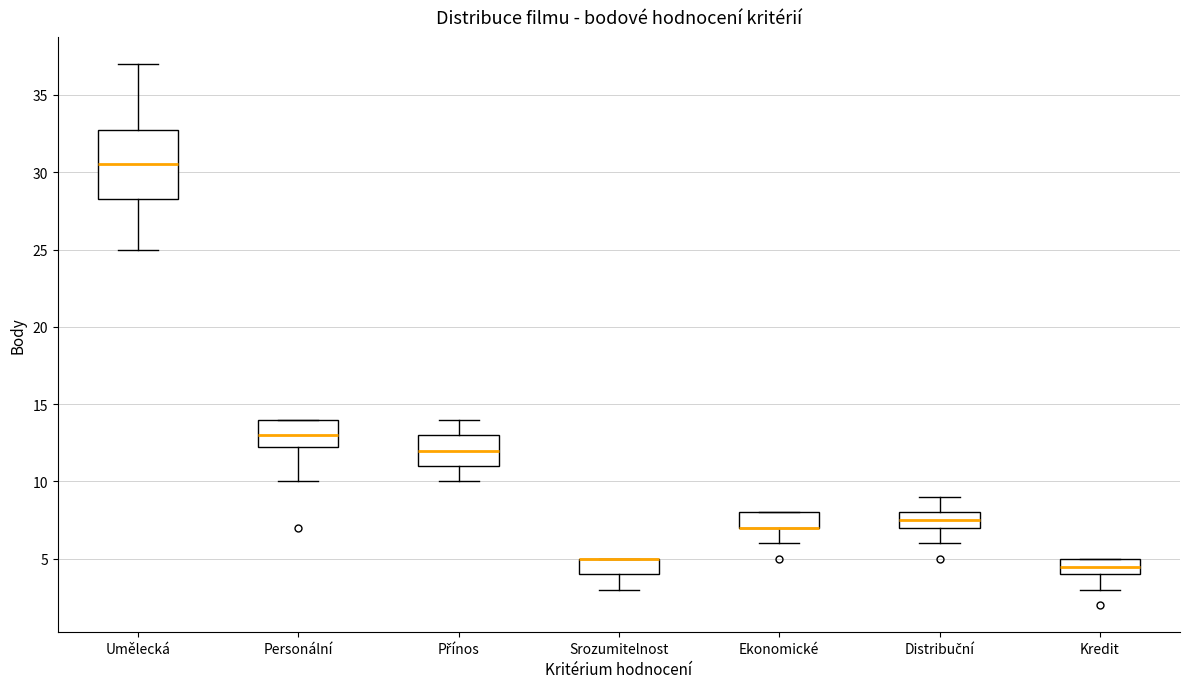

Which box is the tallest, from its lower edge to its upper edge?

Umělecká